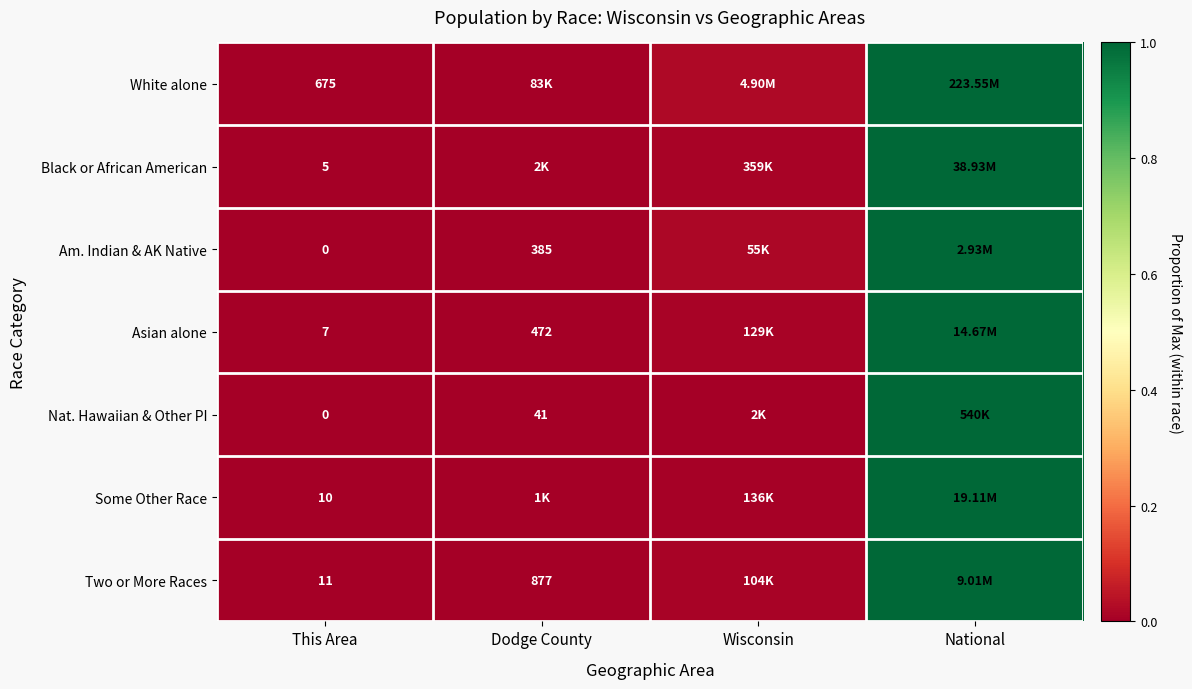

True or false: Nat. Hawaiian & Other PI has a value of 0.0 at Dodge County.

True